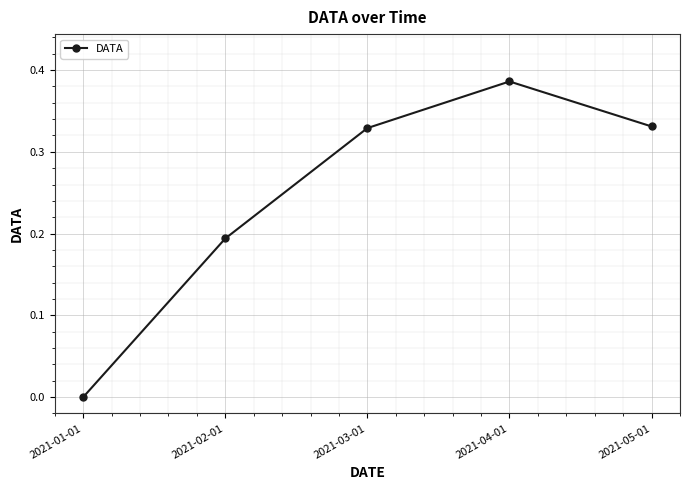

The chart shows a value of 0.5 at 2021-03-01. True or false?

False